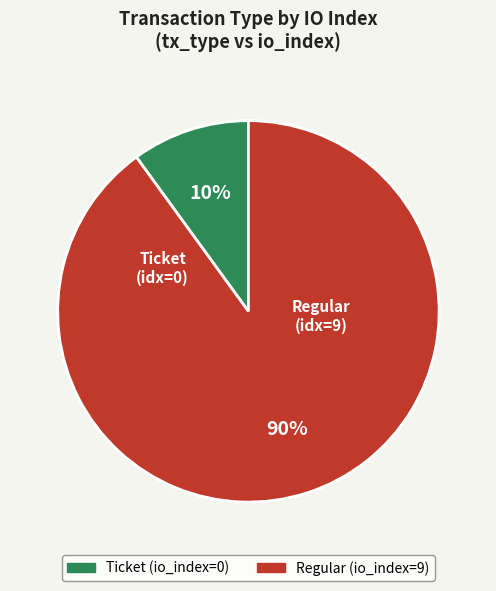

Rank the categories by value from lowest to highest.

Ticket (io_index=0), Regular (io_index=9)